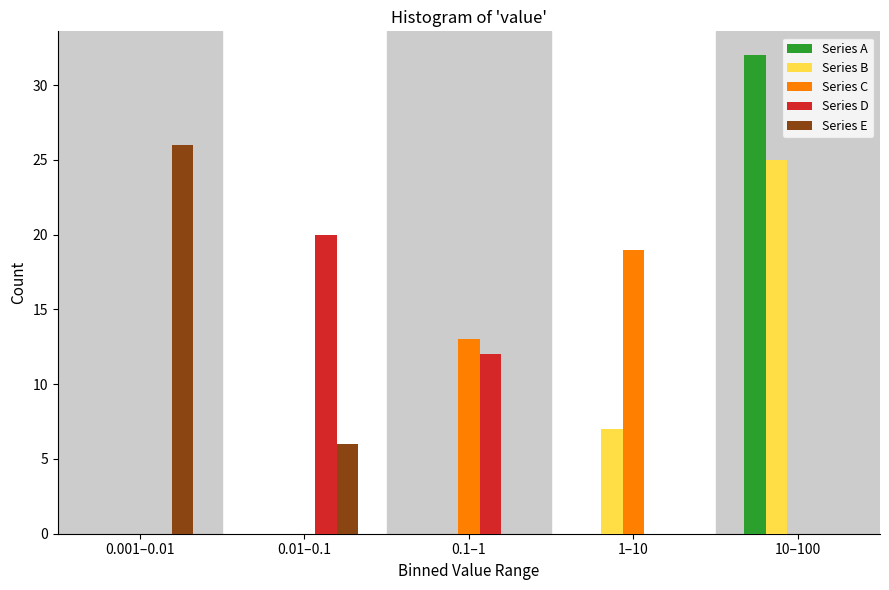

Is it true that Series E equals 0 at 0.1–1?

True